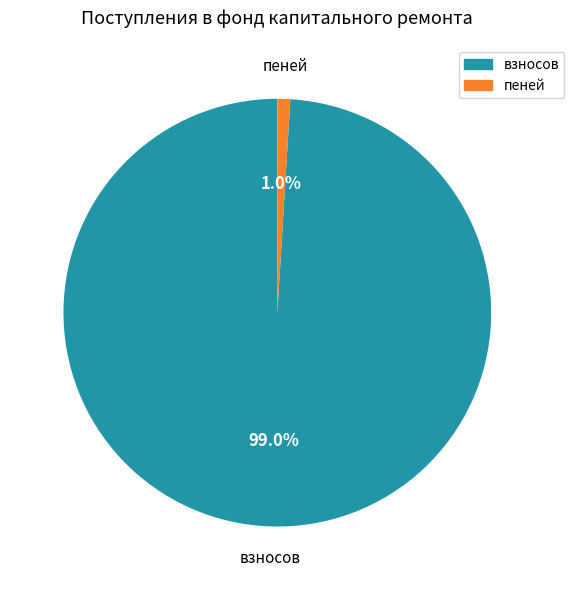

Does any single category account for the majority?

Yes